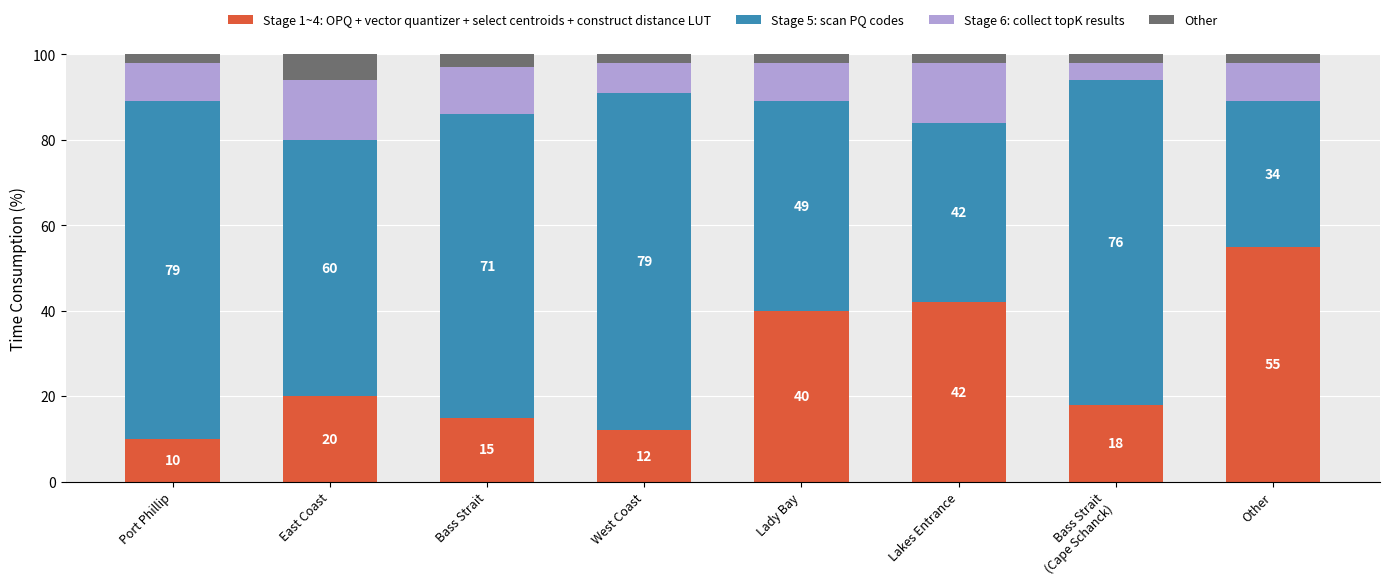

At which label does Stage 1~4: OPQ + vector quantizer + select centroids + construct distance LUT reach its minimum?

Port Phillip